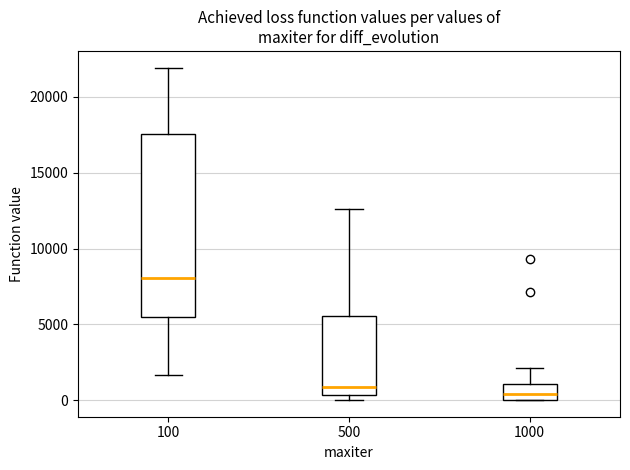

Reading left to right, transcribe this box plot: for each box, give where its median line is, the range the box spans, and where its two whiskers end, as read against the y-axis. The values are not printed on the chart, so give them approximately, as read against the axis.

100: median 8000, box 5500 to 17500, whiskers 1500 to 22000
500: median 1000, box 500 to 5500, whiskers 0 to 12500
1000: median 500, box 0 to 1000, whiskers 0 to 2000